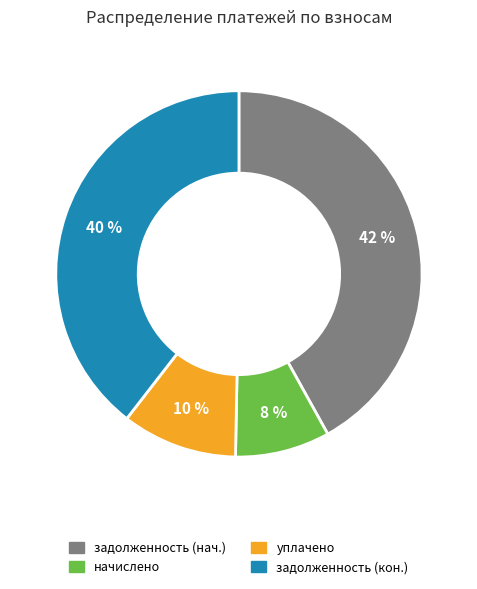

To the nearest percent, what is the average slice percentage?

25%